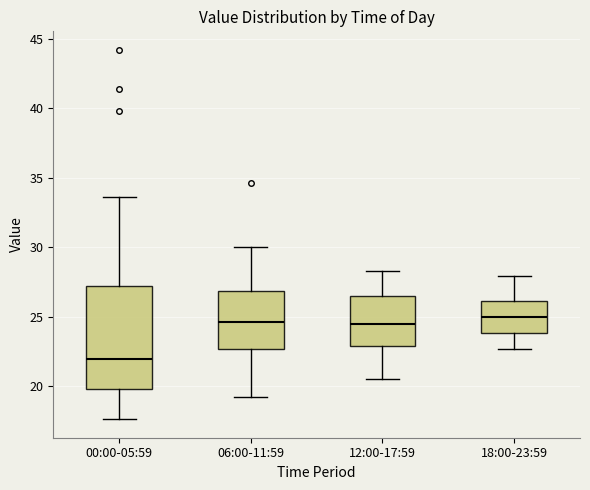

Reading left to right, read every box against the y-axis: the position of its median line, the range the box covers, and the ends of its whiskers. The values are not printed on the chart, so give them approximately, as read against the axis.

00:00-05:59: median 22.0, box 20.0 to 27.0, whiskers 17.5 to 33.5
06:00-11:59: median 24.5, box 22.5 to 27.0, whiskers 19.0 to 30.0
12:00-17:59: median 24.5, box 23.0 to 26.5, whiskers 20.5 to 28.5
18:00-23:59: median 25.0, box 24.0 to 26.0, whiskers 22.5 to 28.0